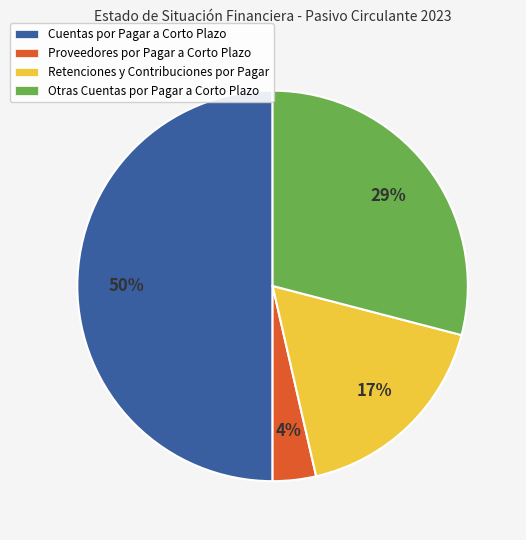

To the nearest percent, what is the difference between the Proveedores por Pagar a Corto Plazo and Cuentas por Pagar a Corto Plazo slice percentages?

46%